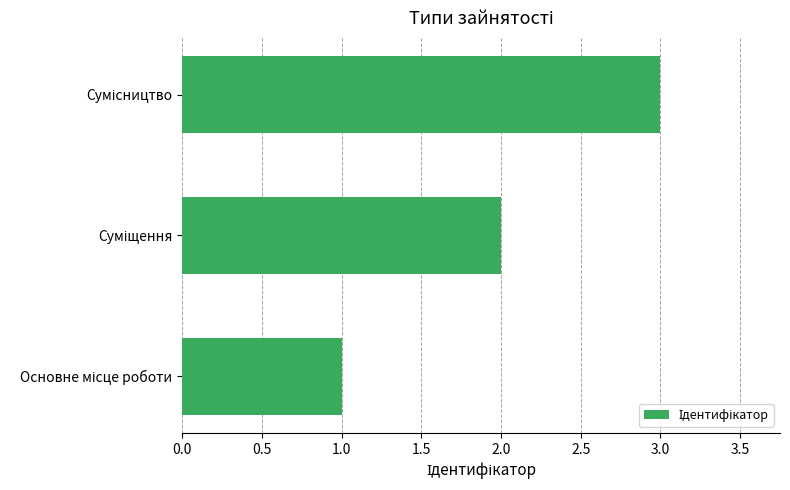

What is the maximum value shown in the chart?

3